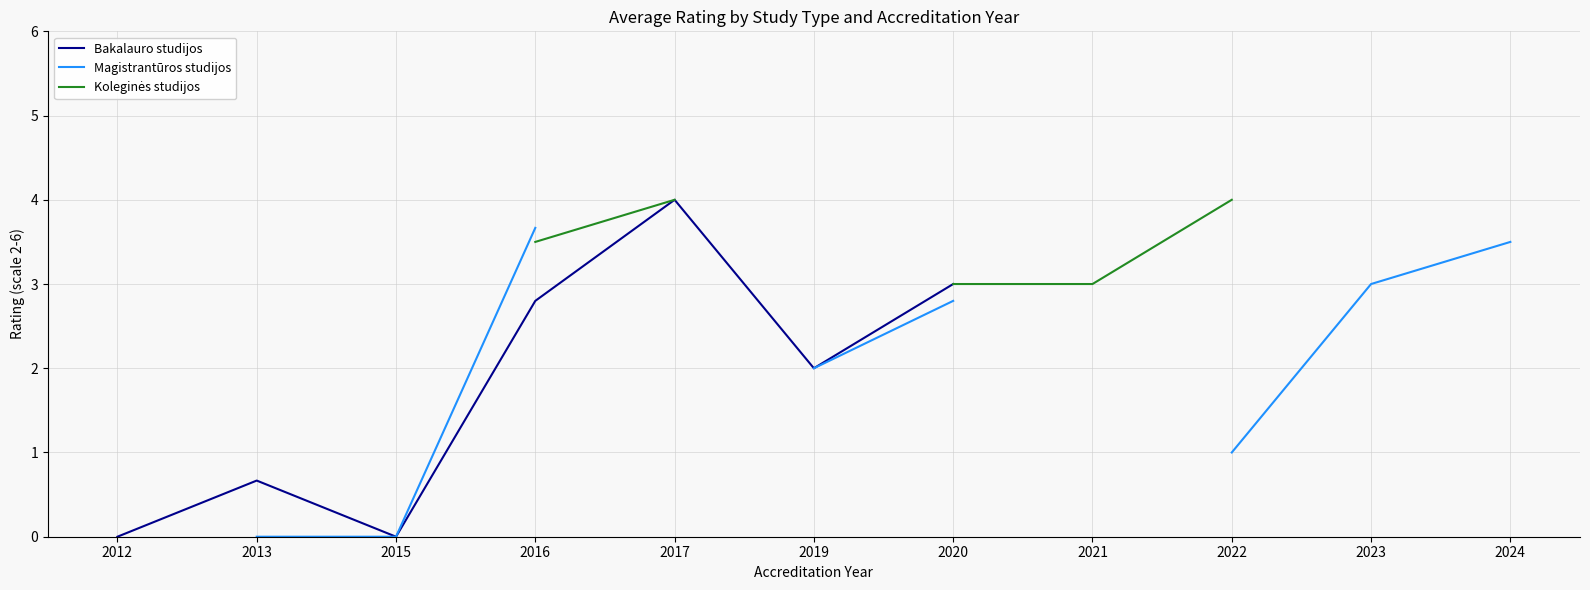

True or false: Koleginės studijos has a value of 3.5 at 2016.

True